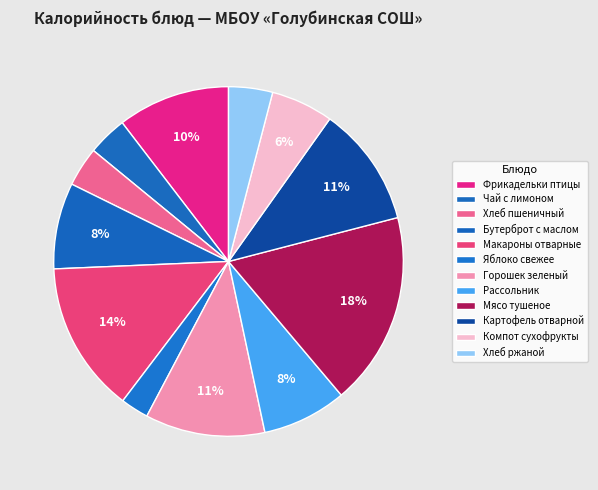

How many segments does this pie chart have?

12